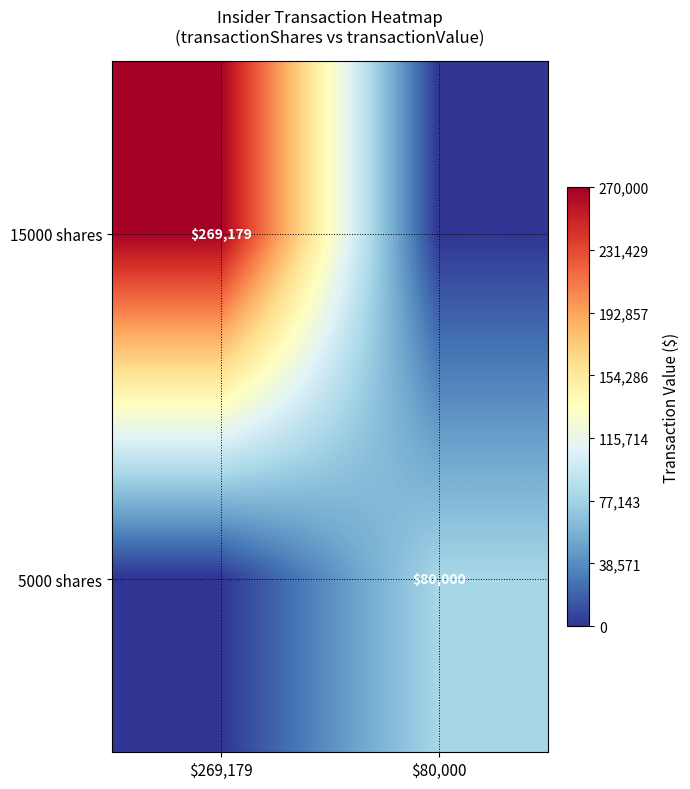

The value of 5000 shares at $80,000 is 34133. True or false?

False